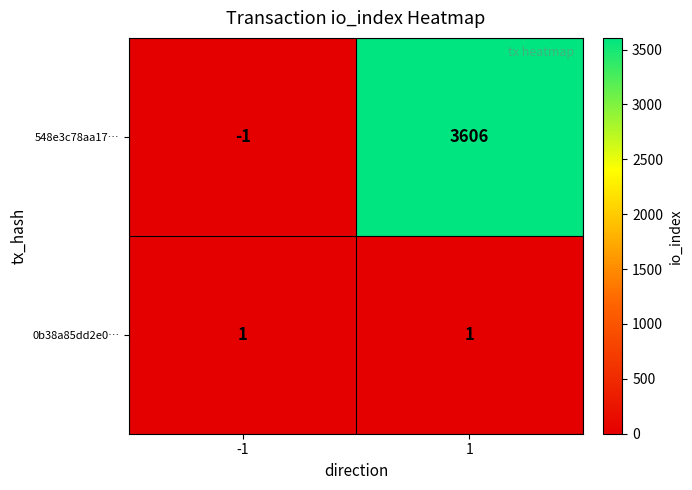

Count the number of categories in the chart.

2